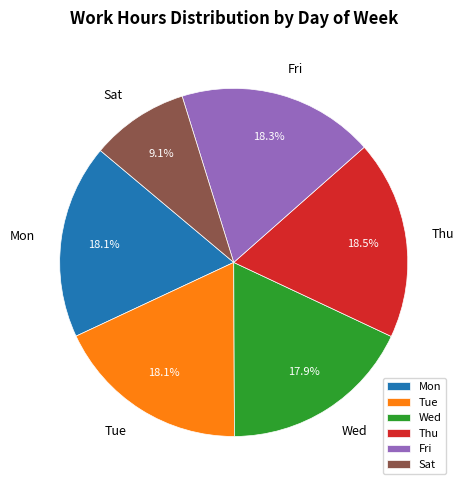

What percentage is NOT represented by Thu?

81.5%